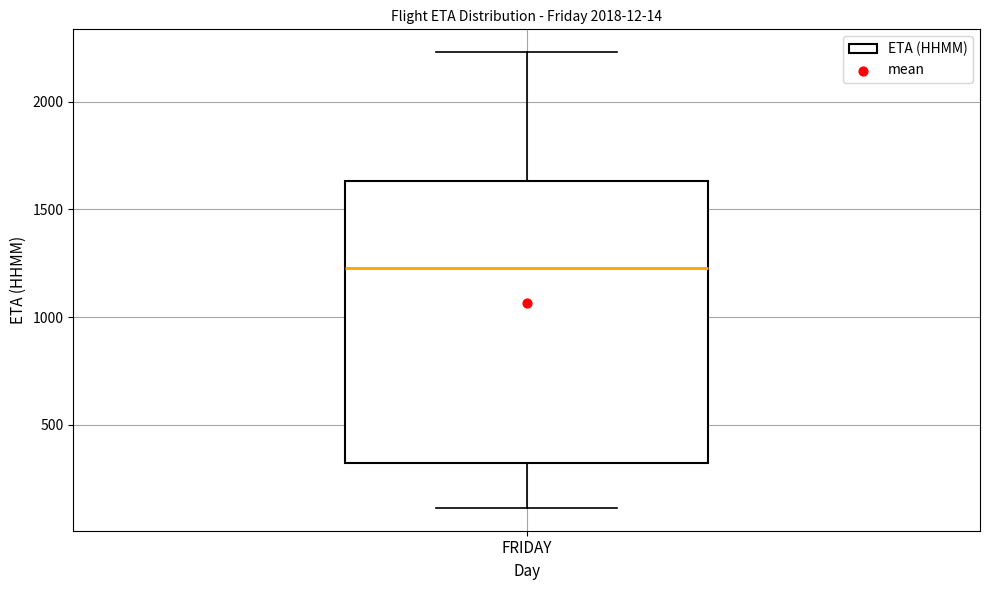

Where is the lower edge of the box for FRIDAY on the y-axis? The values are not printed on the chart, so give them approximately, as read against the axis.

350